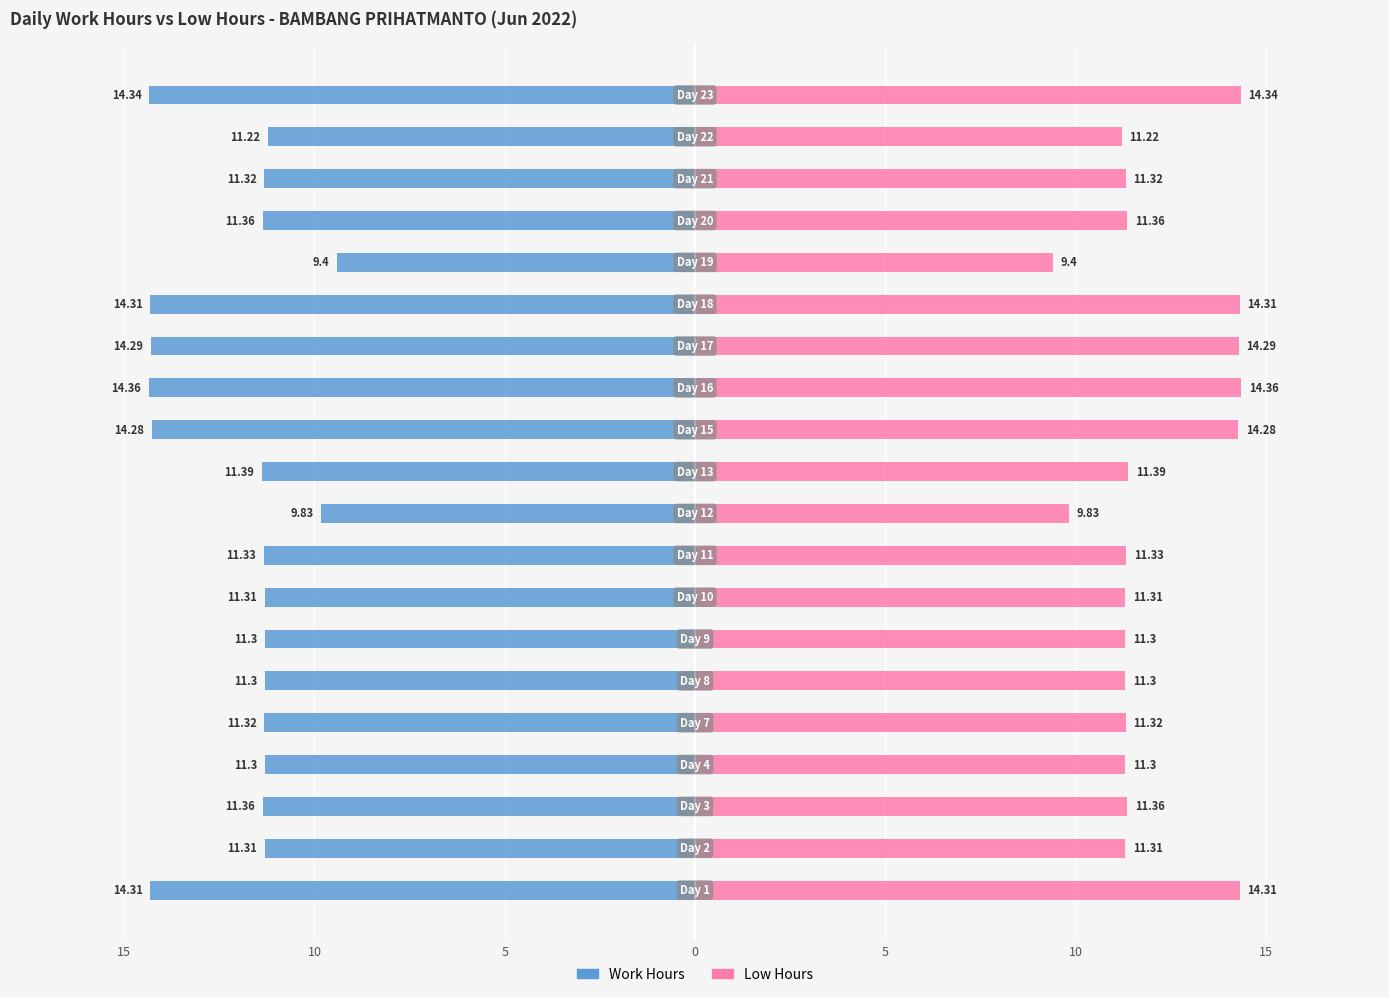

What is the difference between the highest and lowest values at 0?

22.6